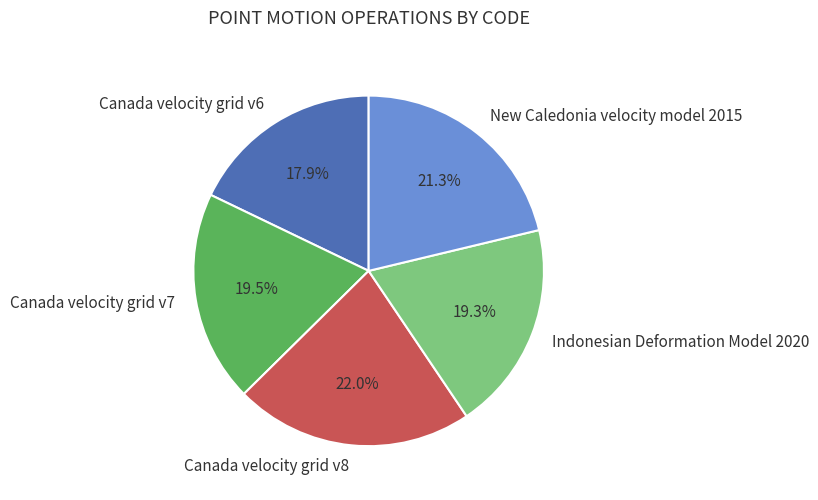

To the nearest percent, what percentage of the pie is New Caledonia velocity model 2015?

21%